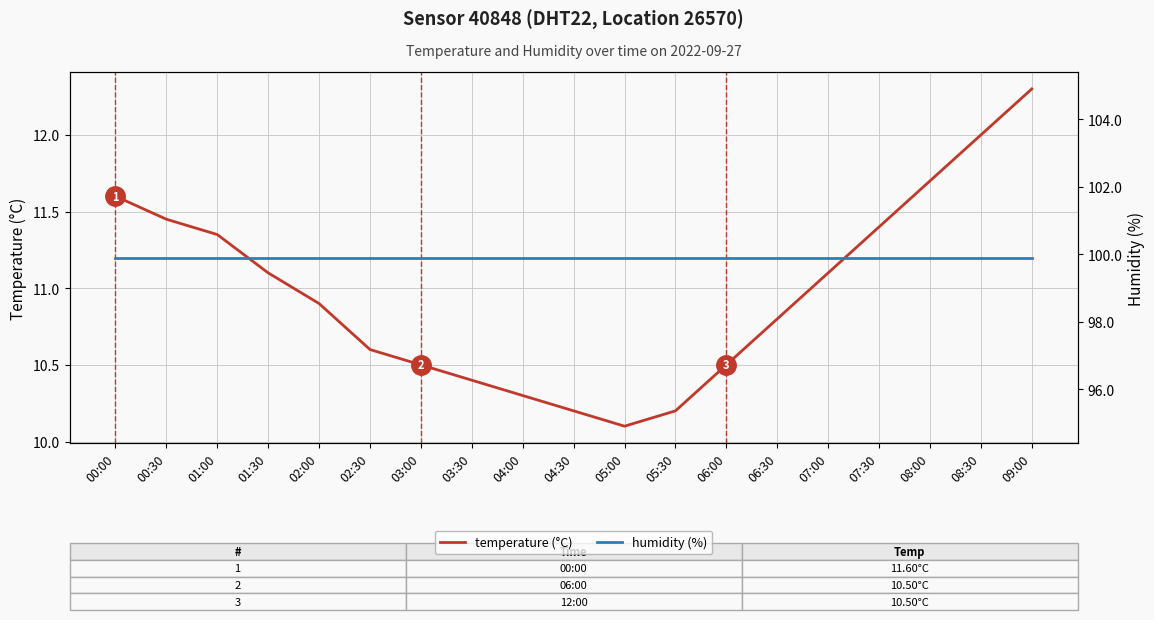

What is the difference between the second highest and minimum values in the temperature (°C) series?

1.9